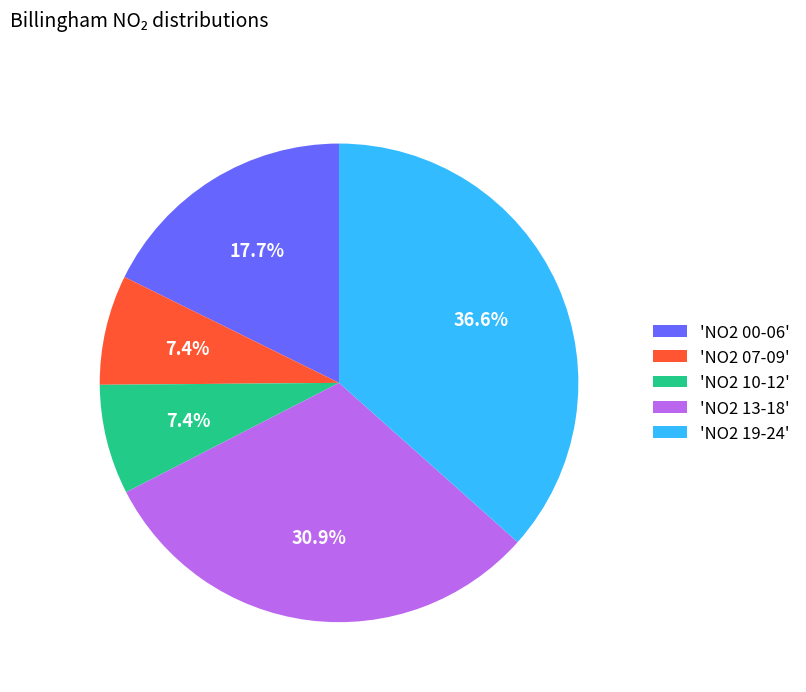

Which category has the biggest portion of the pie?

'NO2 19-24'